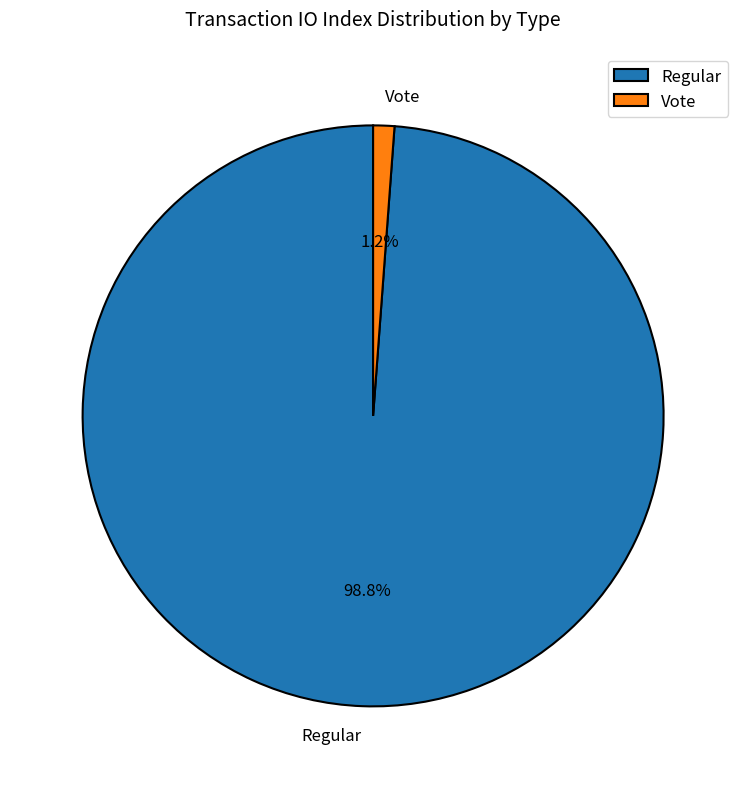

Between Vote and Regular, which is larger?

Regular